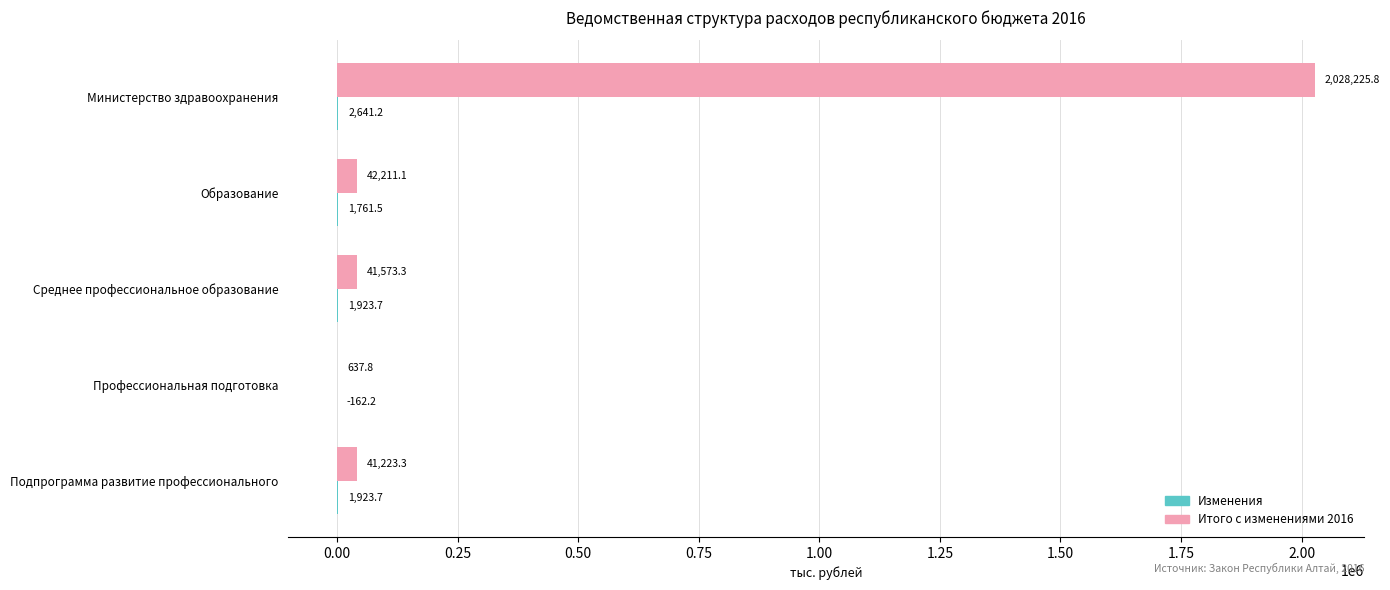

Which series has the widest spread of values?

Итого с изменениями 2016